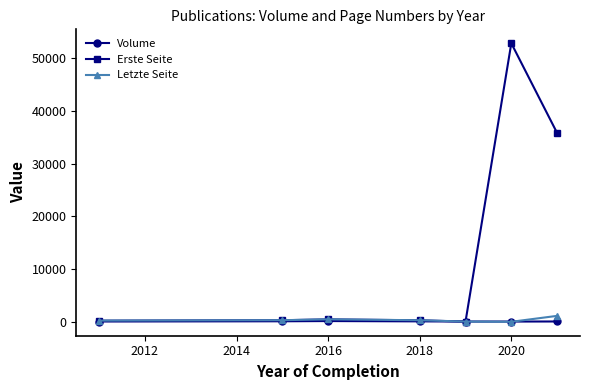

What is the maximum value shown in the chart?

52837.0